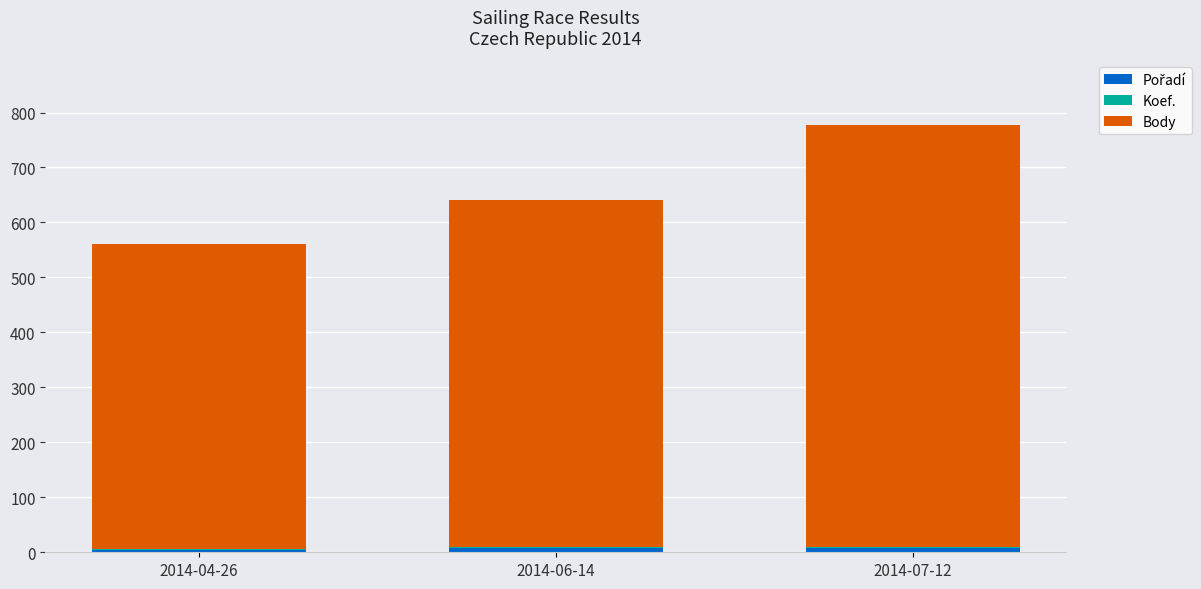

At which category is the sum across all series the highest?

2014-07-12